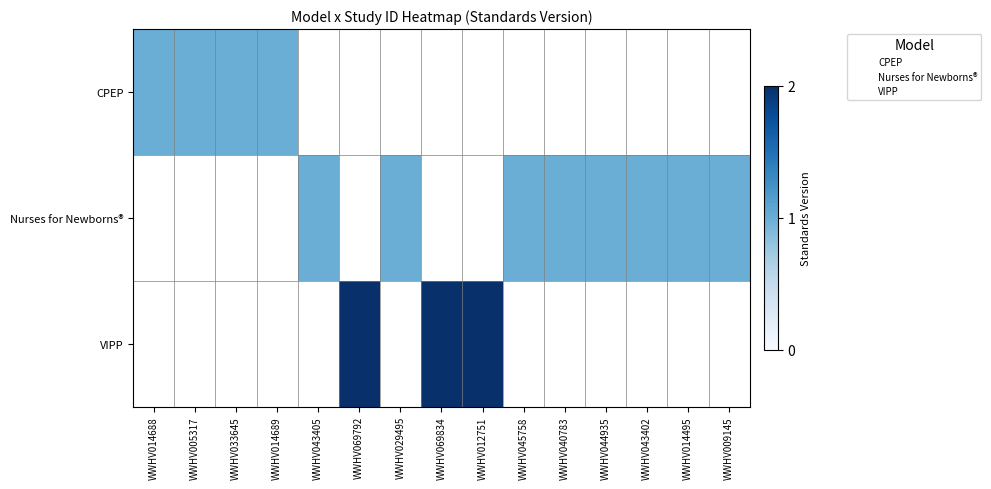

Is the value of Nurses for Newborns® at WWHV069834 greater than the value of Video-Feedback Intervention to promote positive Parenting at WWHV014689?

No